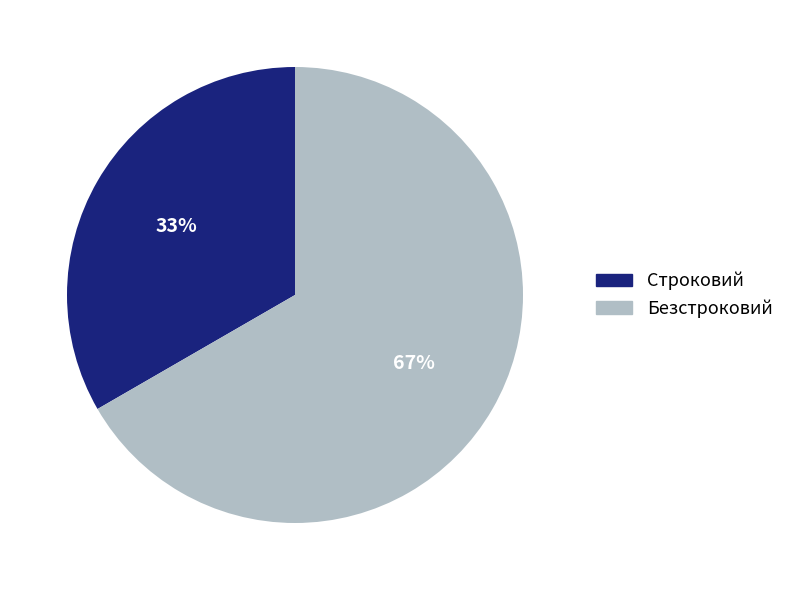

The Строковий slice represents 33% of the pie. True or false?

True